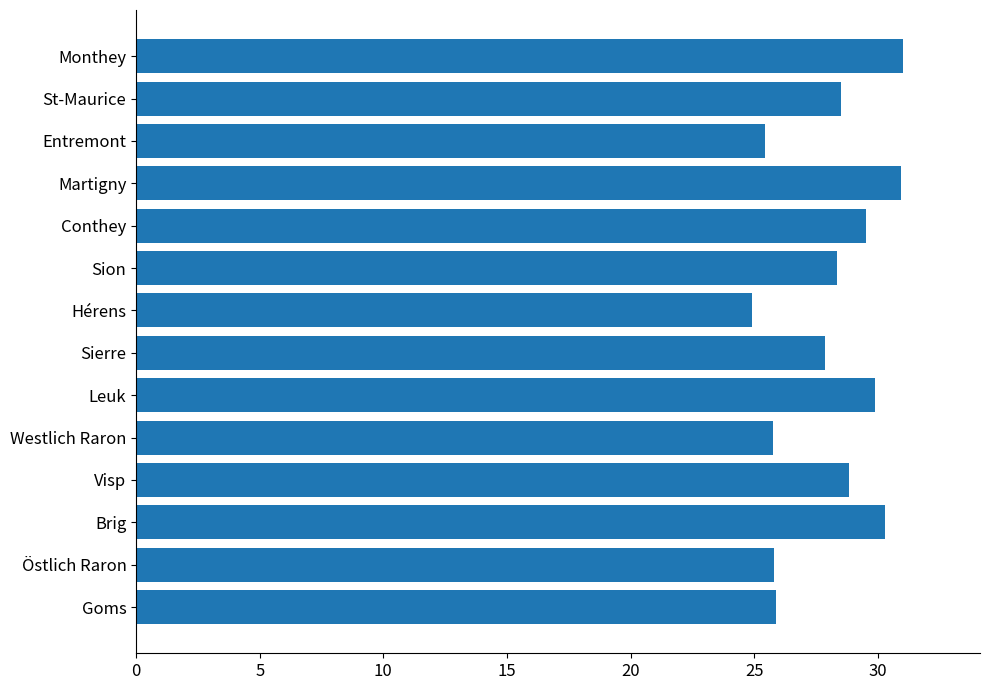

What is the maximum value shown in the chart?

31.0